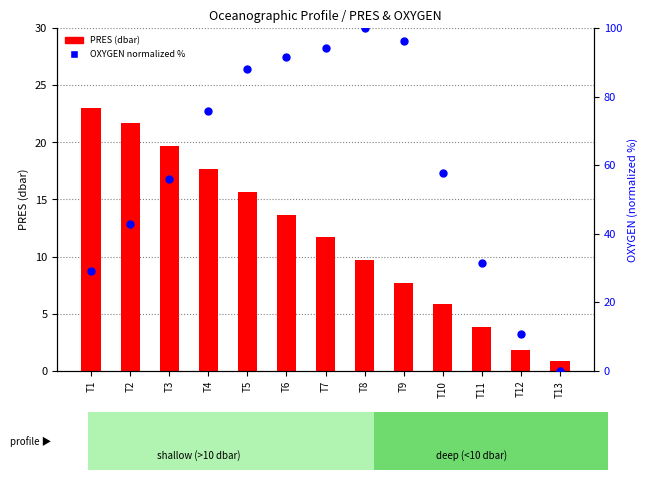

Is the value of PRES (dbar) at T5 greater than the value of OXYGEN (normalized %) at T1?

No